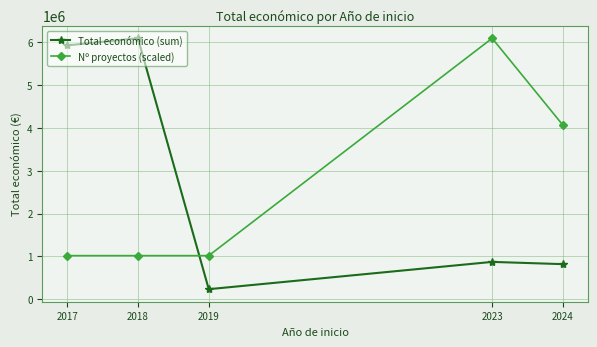

What is the value of the Total económico (sum) point at the 5th from the left?

817324.0